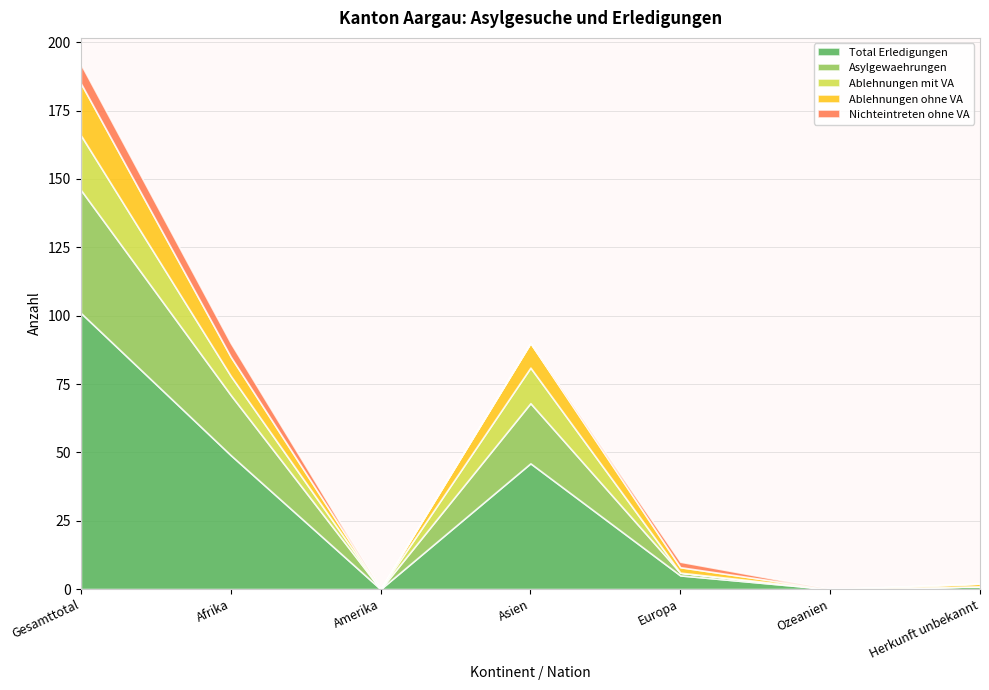

True or false: Ablehnungen ohne VA and Total Erledigungen cross at least once.

False